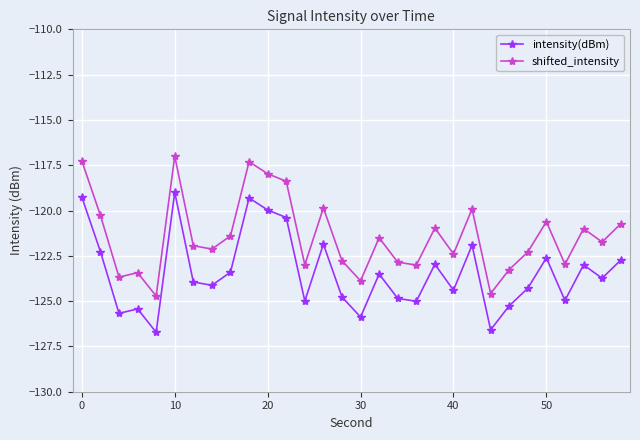

True or false: intensity(dBm) and shifted_intensity cross at least once.

False